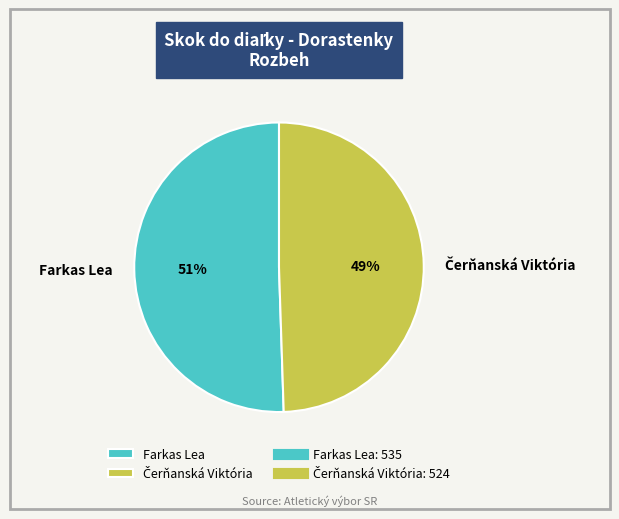

True or false: Farkas Lea accounts for 51% of the total.

True